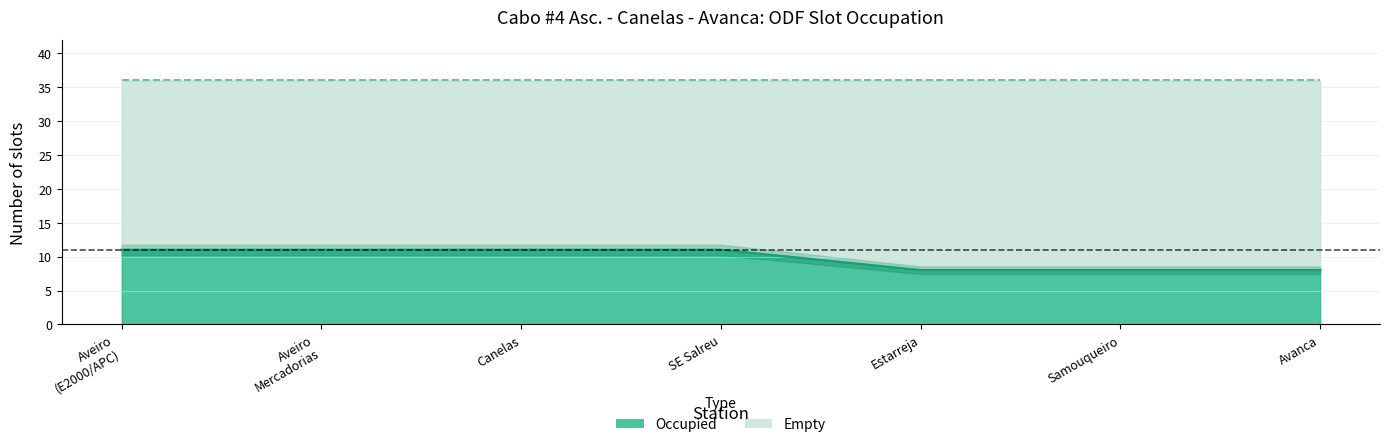

The chart shows a value of 5 at Aveiro
(E2000/APC). True or false?

False